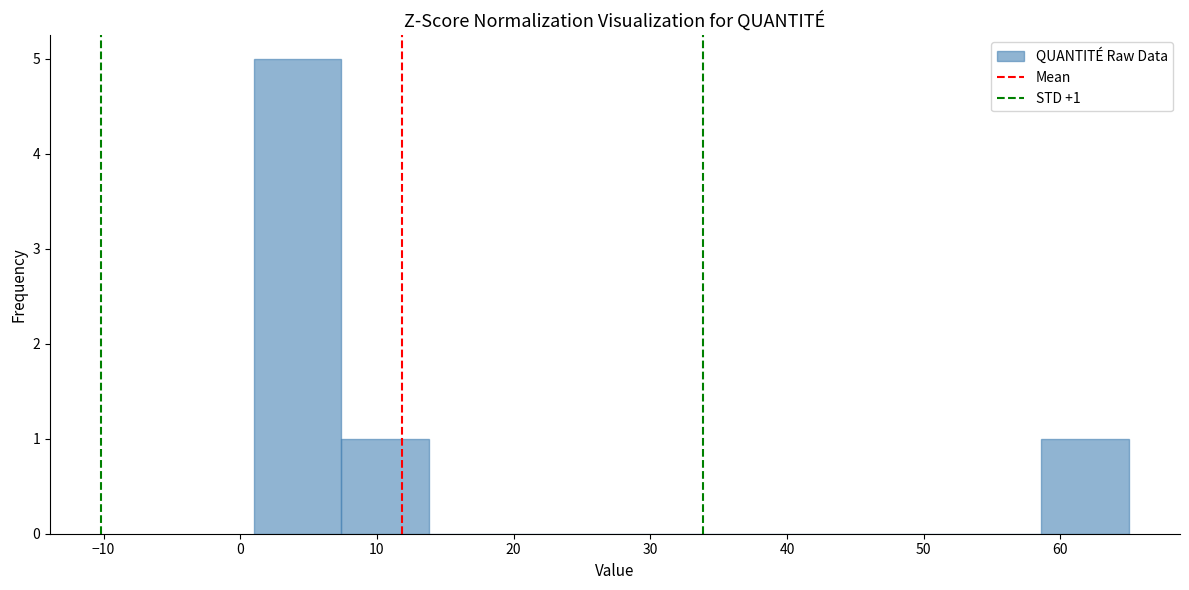

Over which range of the x-axis is the bar tallest?

1.0 to 7.4